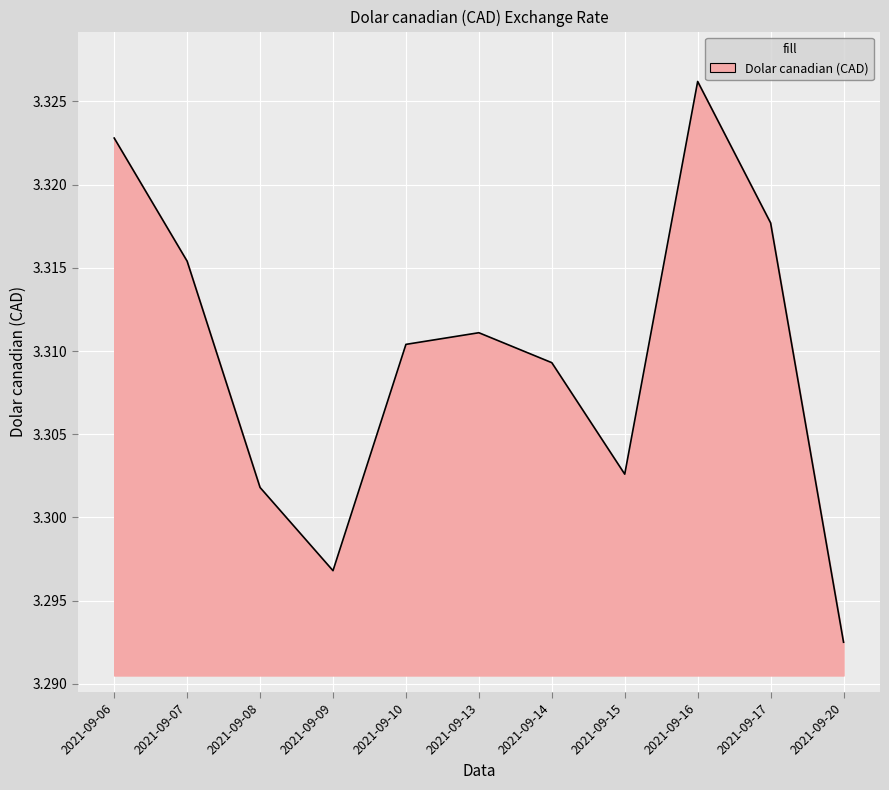

Between 2021-09-10 and 2021-09-14, which is larger?

2021-09-10